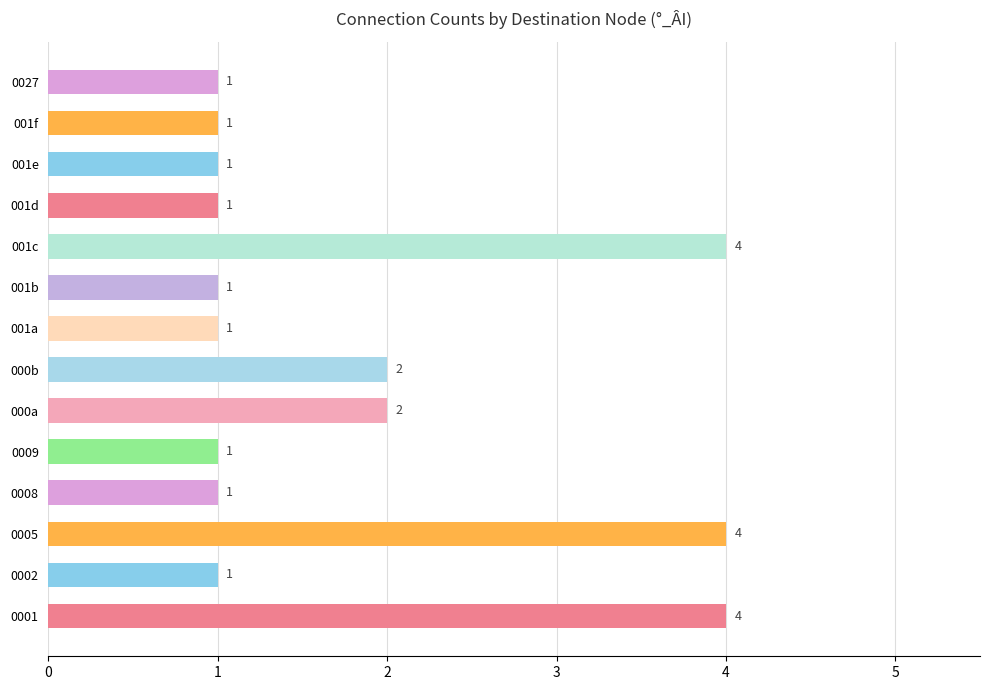

The value at 001d is 1. True or false?

True